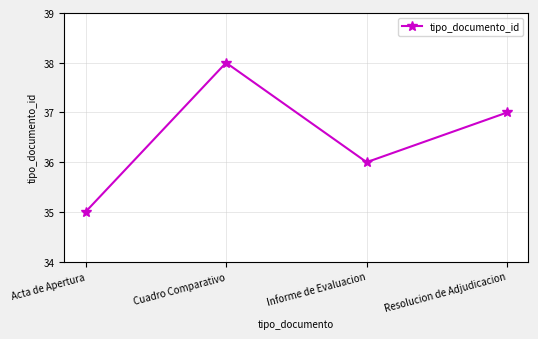

Reading left to right, what are all the values shown in this chart?

Acta de Apertura=35	Cuadro Comparativo=38	Informe de Evaluacion=36	Resolucion de Adjudicacion=37